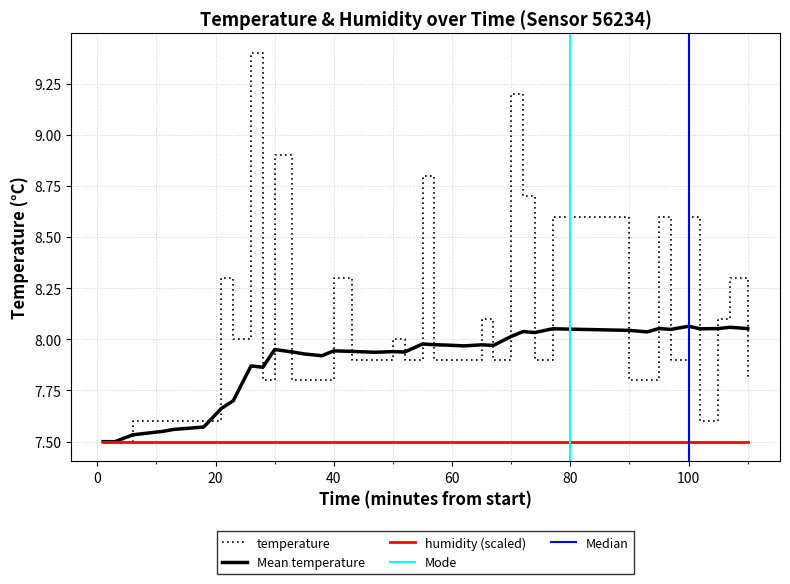

Reading right to left, list all the values displayed in this chart.

7.8	8.3	8.1	7.6	8.6	7.9	8.6	7.8	7.8	8.6	7.9	8.7	9.2	7.9	8.1	7.9	7.9	7.9	8.8	7.9	8.0	7.9	7.9	7.9	8.3	7.8	7.8	7.8	8.9	7.8	9.4	8.0	8.3	7.6	7.6	7.6	7.6	7.6	7.5	7.5